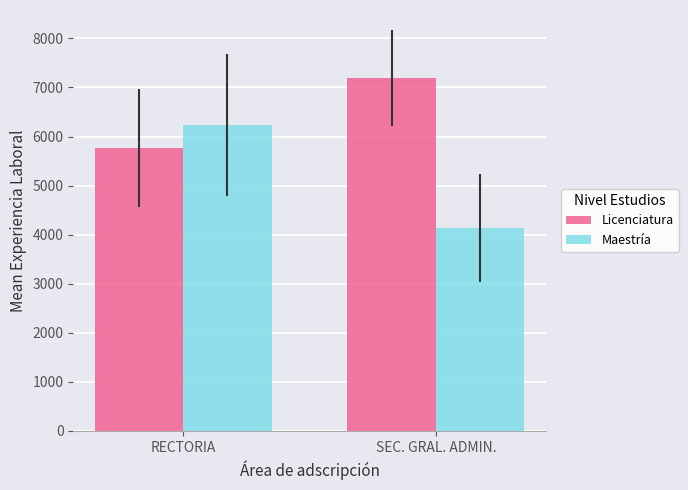

What is the sum of the Maestría values at RECTORIA and SEC. GRAL. ADMIN.?

10365.1